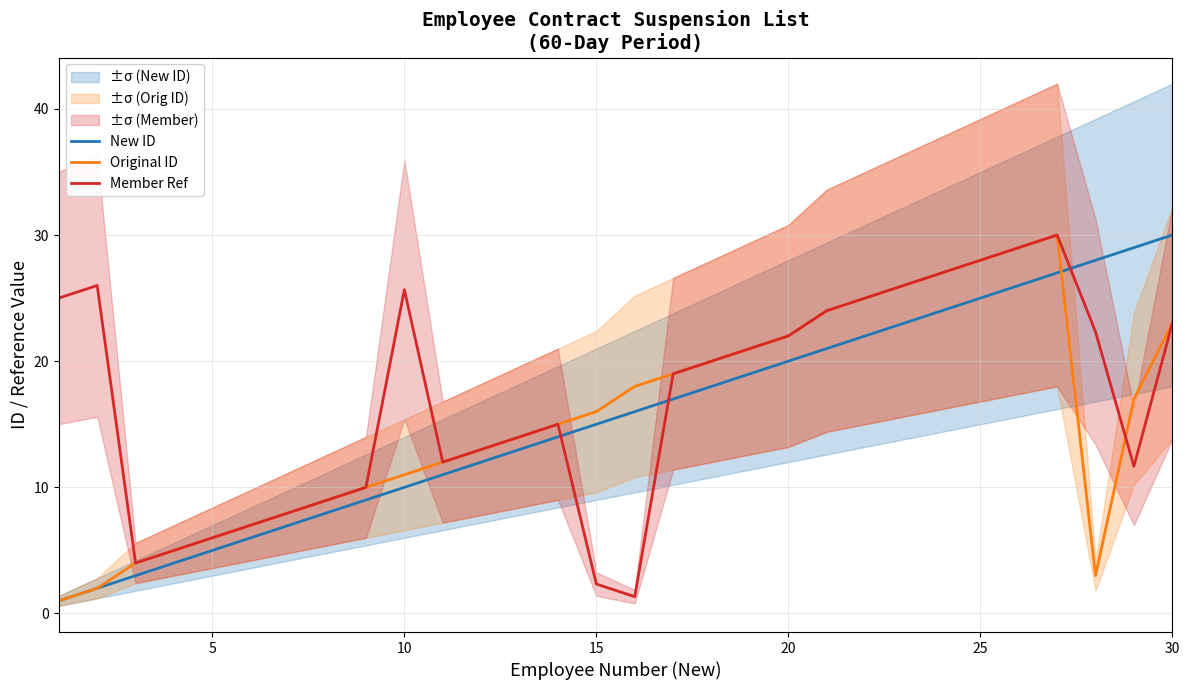

What is the difference between the second highest and minimum values in the Original ID series?

28.0